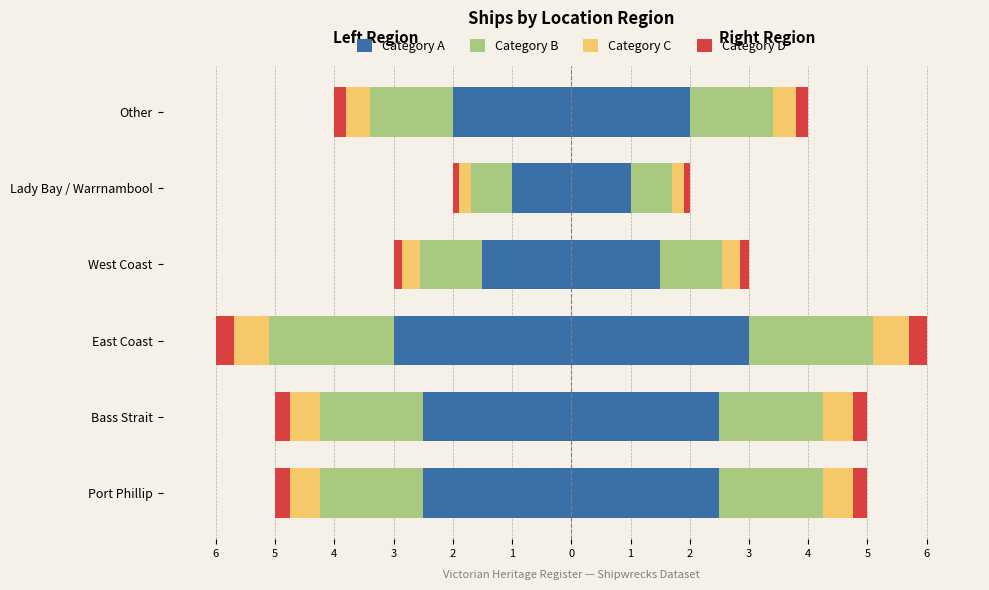

How many bars are there in total?

24